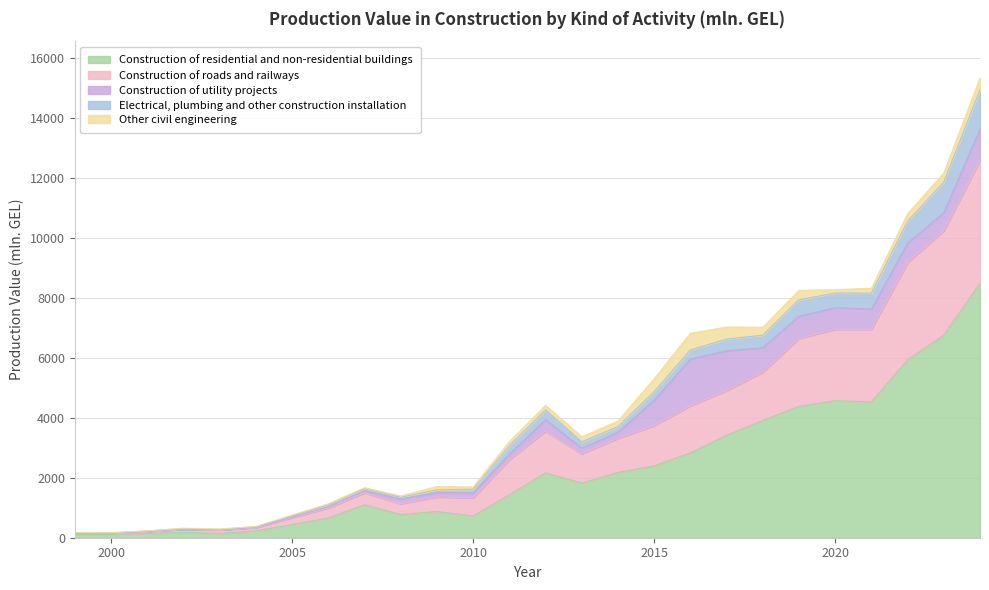

At which label is Construction of utility projects closest to 780?

2018